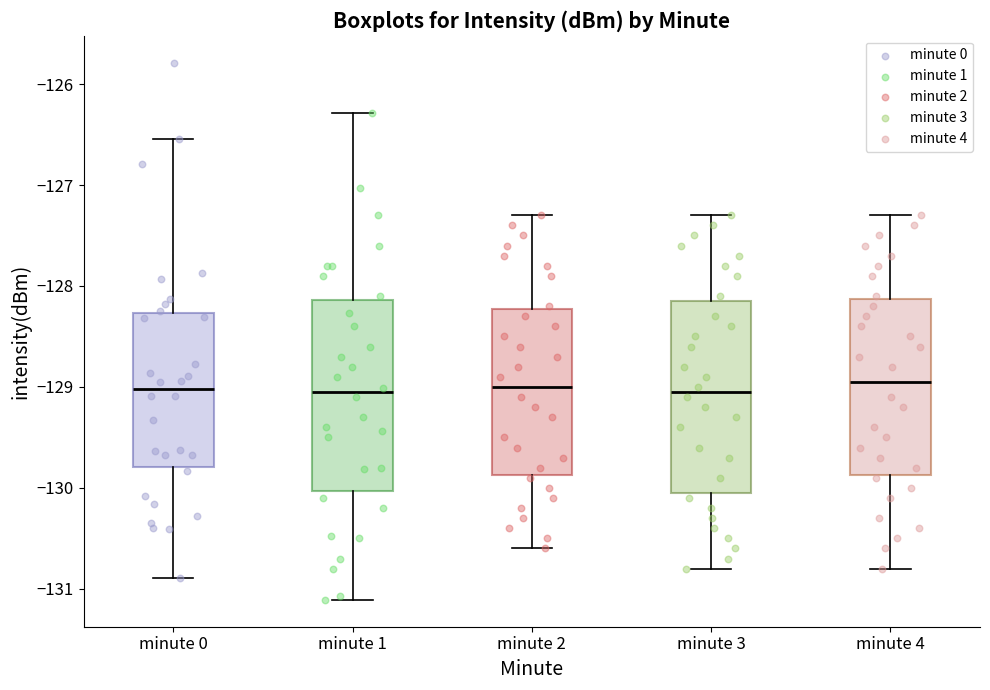

Where does the median line of the box for minute 1 sit on the y-axis? The values are not printed on the chart, so give them approximately, as read against the axis.

-129.1